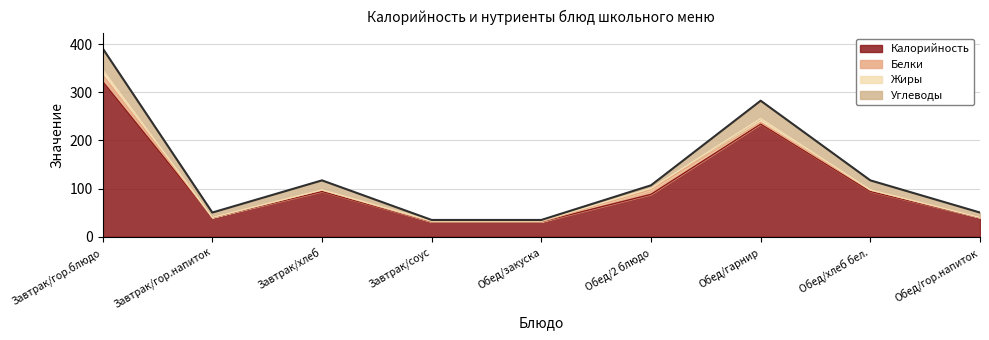

What is the label of the 3rd point from the right?

Обед/гарнир